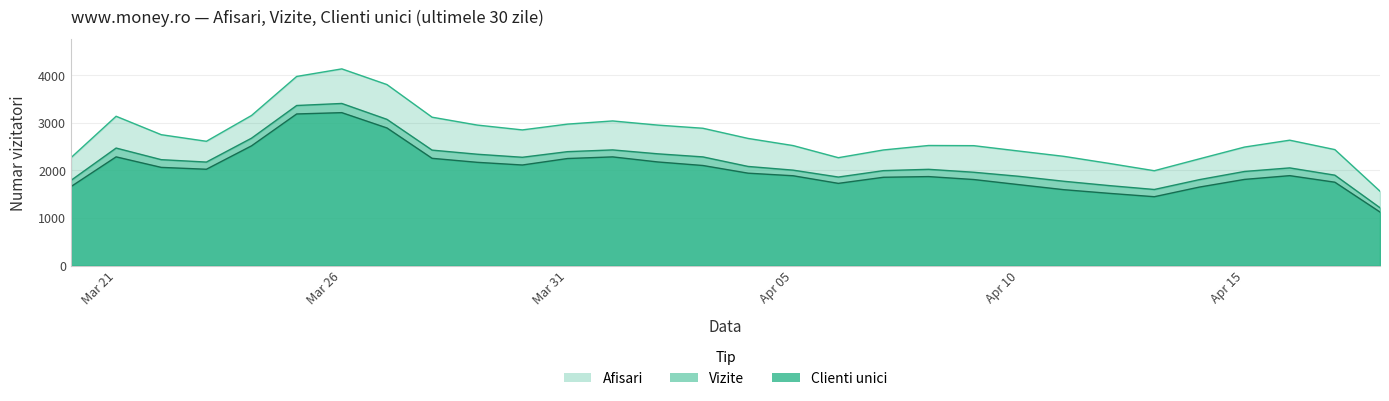

Which series has the largest range (max minus min)?

Afisari